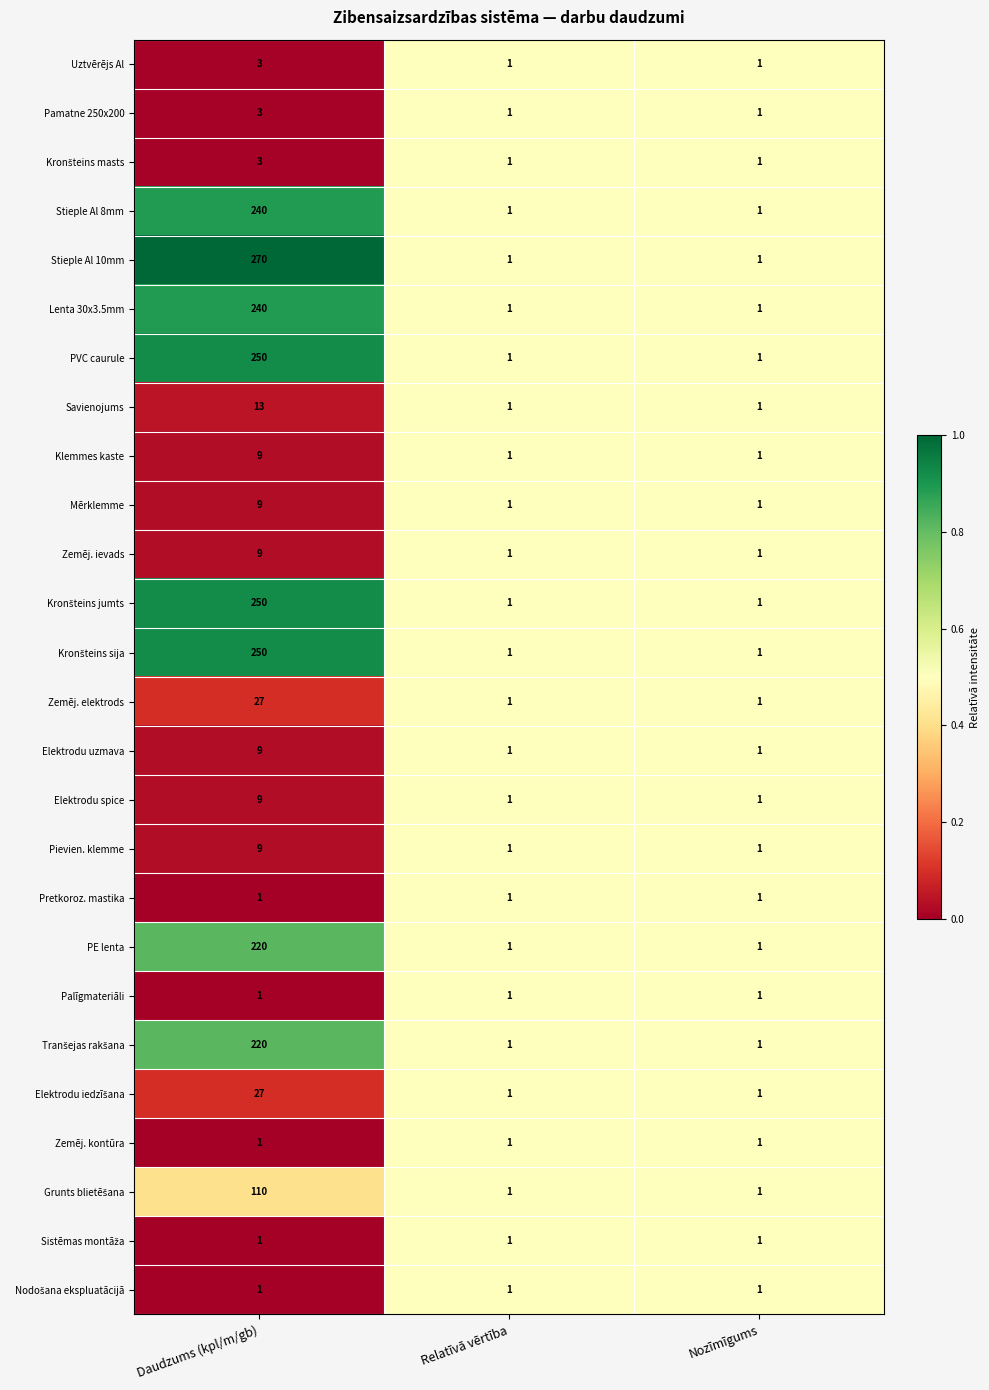

What is the difference between the maximum and minimum values in the PVC caurule series?

249